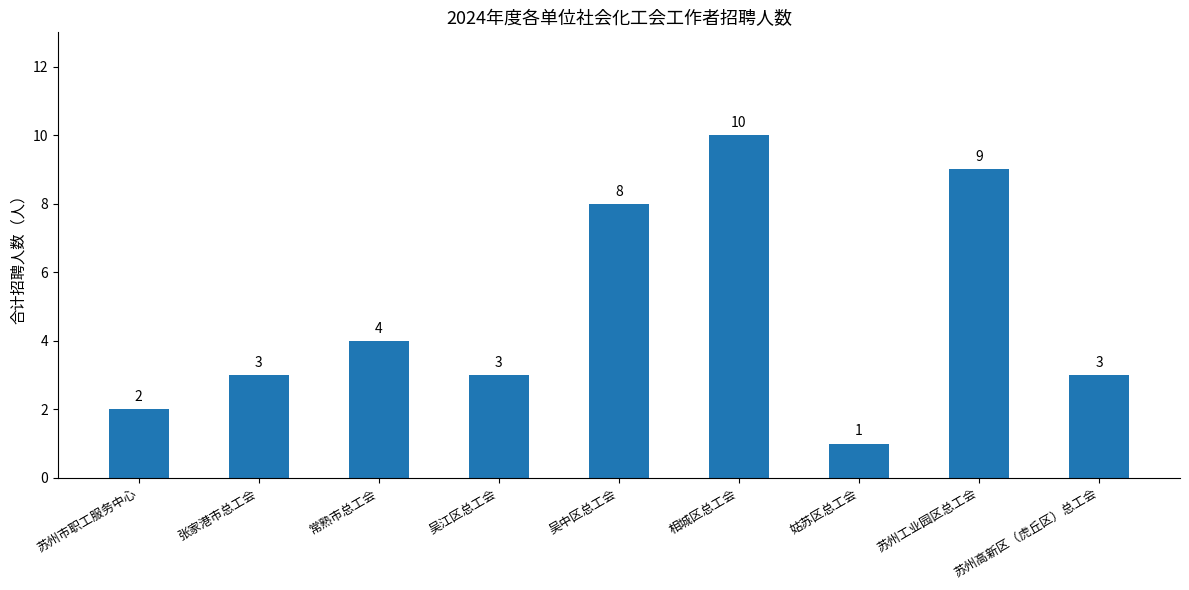

What is the approximate value at 吴江区总工会?

3